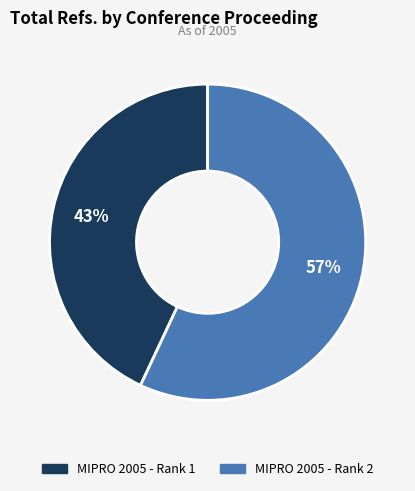

Combined, do MIPRO 2005 - Rank 1 and MIPRO 2005 - Rank 2 account for over 50%?

Yes